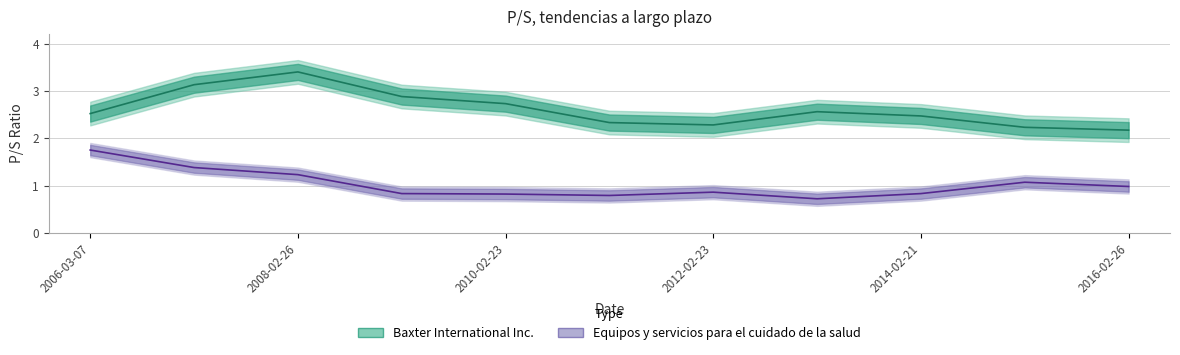

What is the greatest value displayed?

3.4